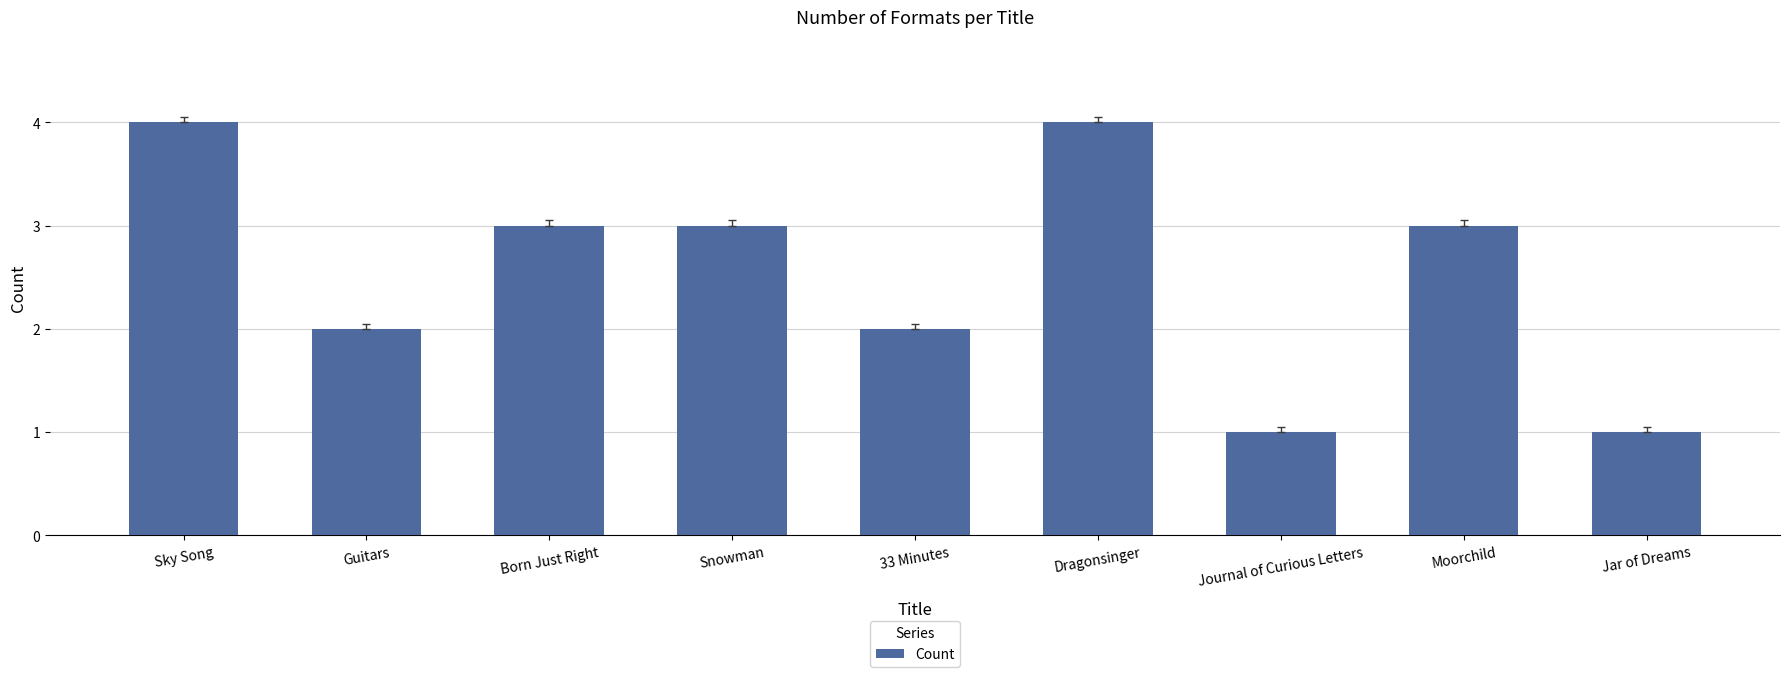

What is the greatest value displayed?

4